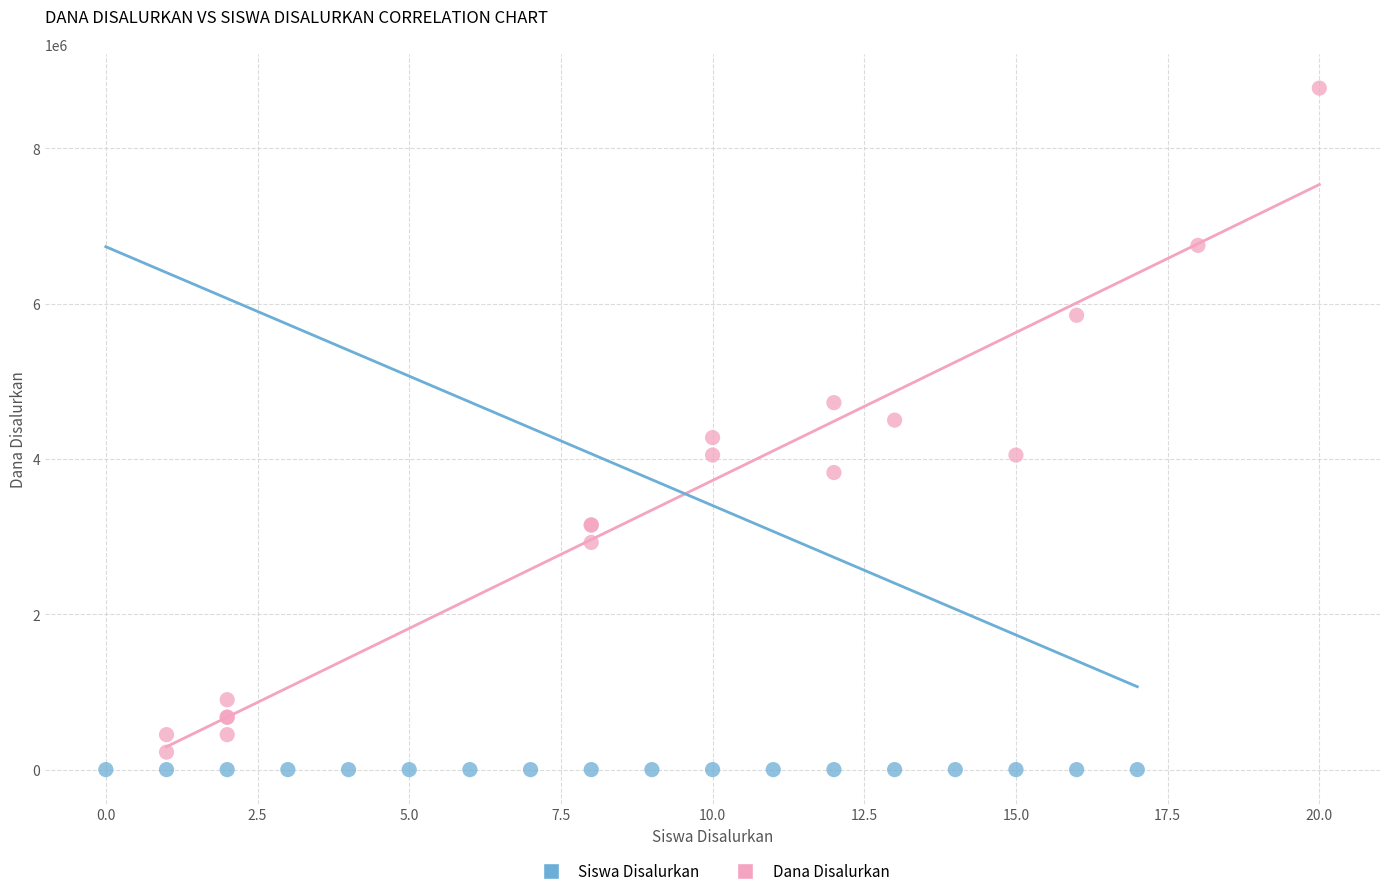

Which series has the largest Y range (max minus min)?

Dana Disalurkan